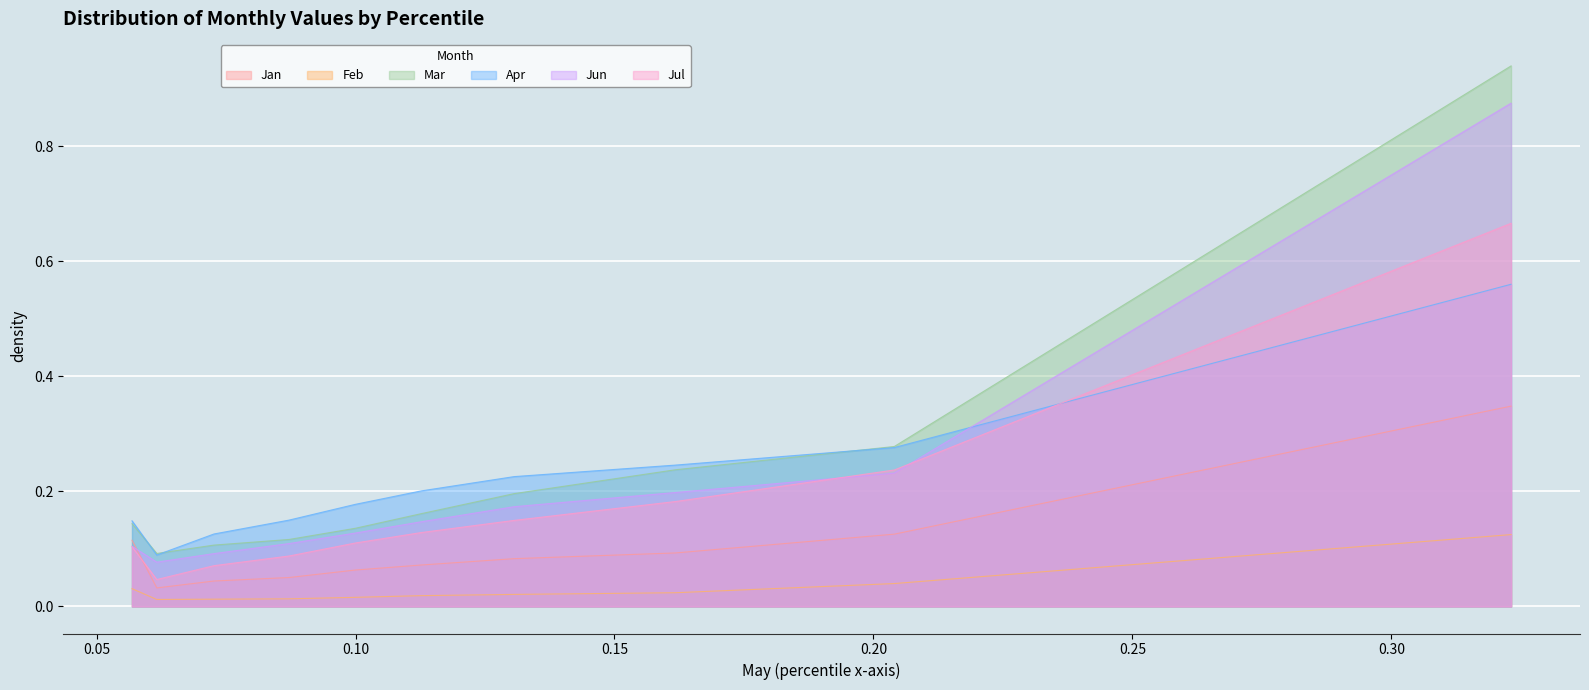

What value does the Jun series have at pct65?

0.2